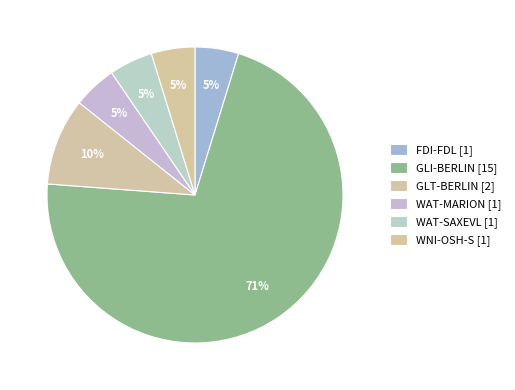

Is it true that WAT-MARION is 5% of the pie?

True